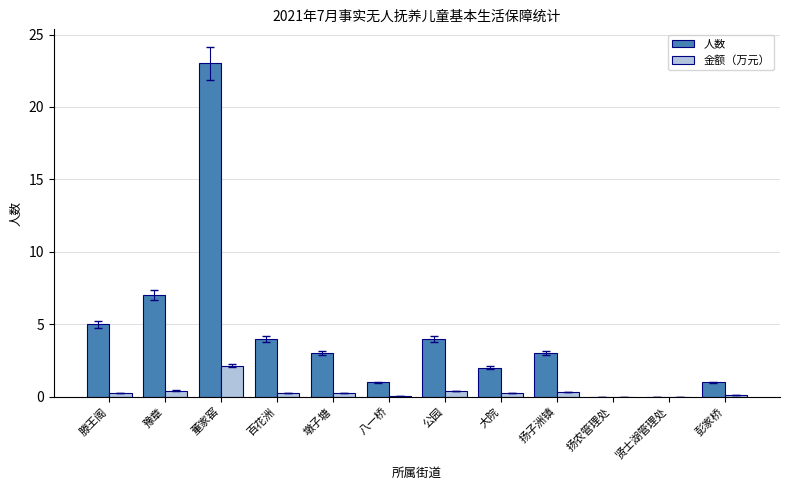

At which category does the chart reach its peak across all series?

董家窑